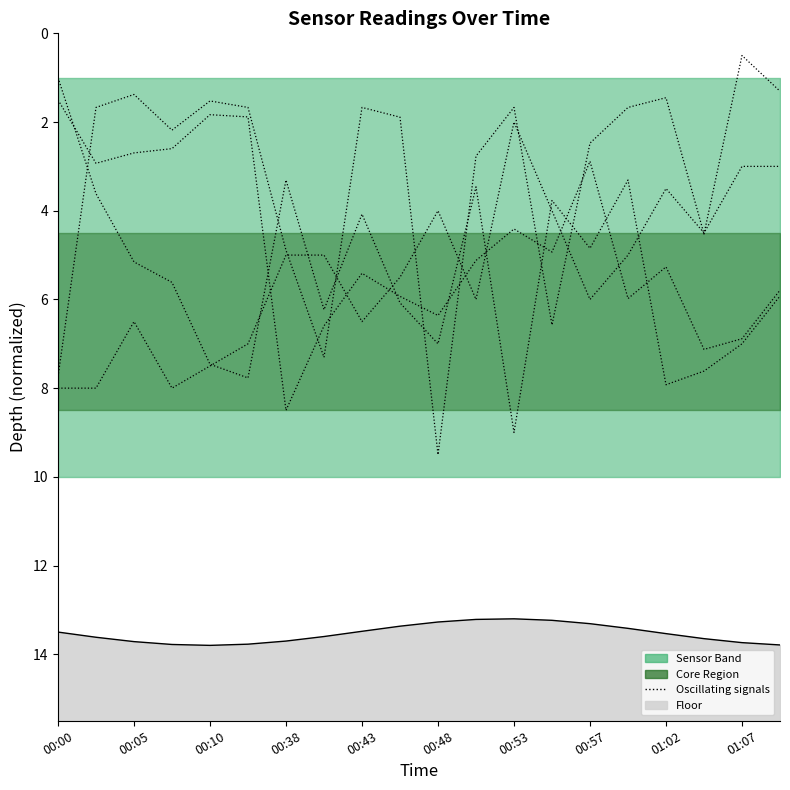

Count the number of categories in the chart.

20